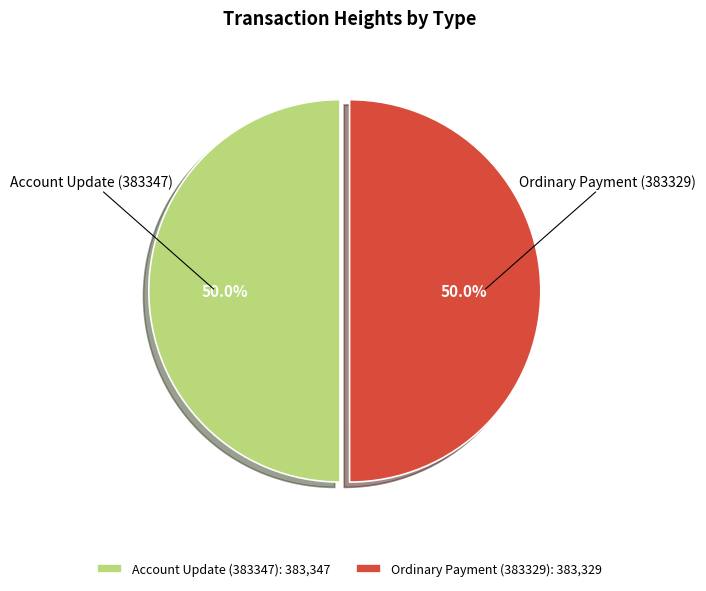

How many segments does this pie chart have?

2